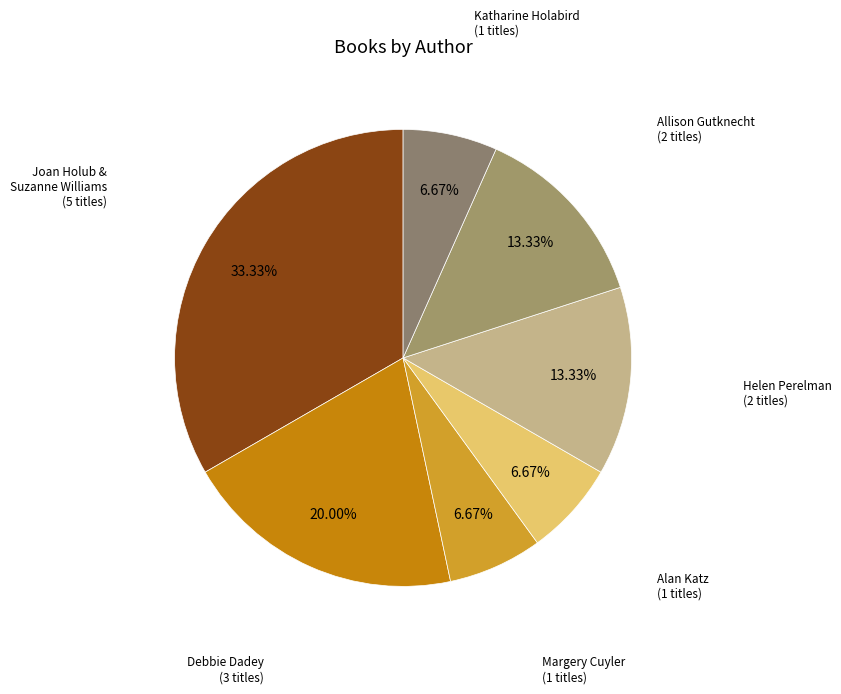

Count the number of slices in the pie.

7